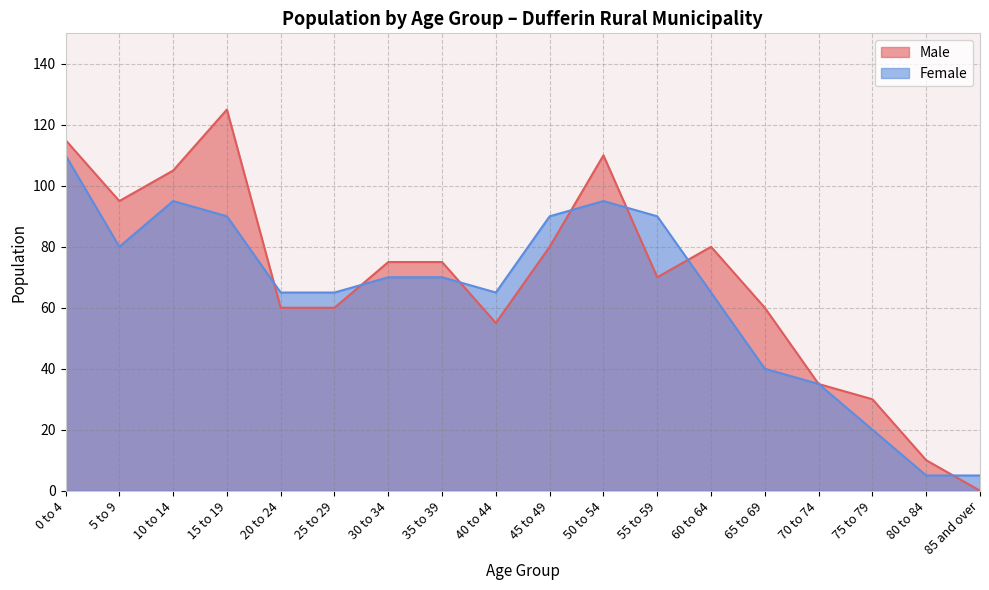

Reading left to right, transcribe all the data shown in this chart.

Male: 115	95	105	125	60	60	75	75	55	80	110	70	80	60	35	30	10	0
Female: 110	80	95	90	65	65	70	70	65	90	95	90	65	40	35	20	5	5